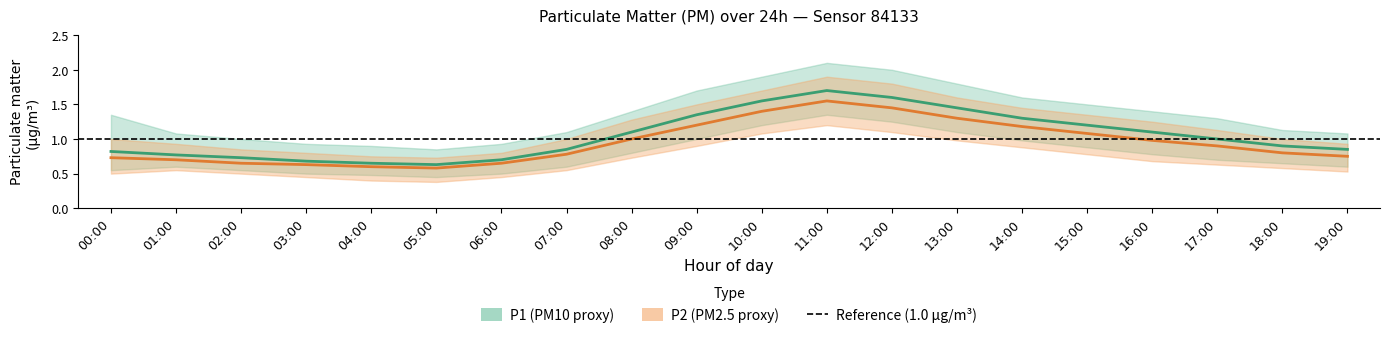

At which label is P2 (PM2.5 proxy) closest to 1?

08:00